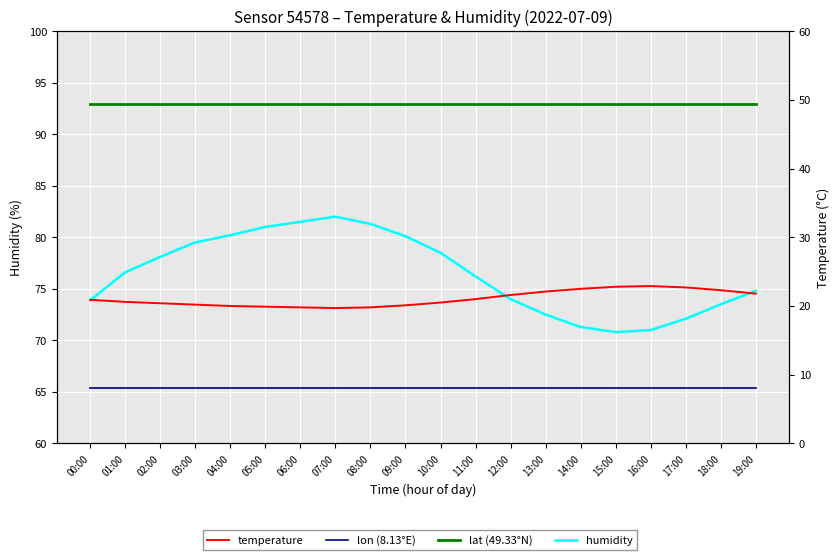

What is the spread (max minus min) of values at 01:00?

68.5